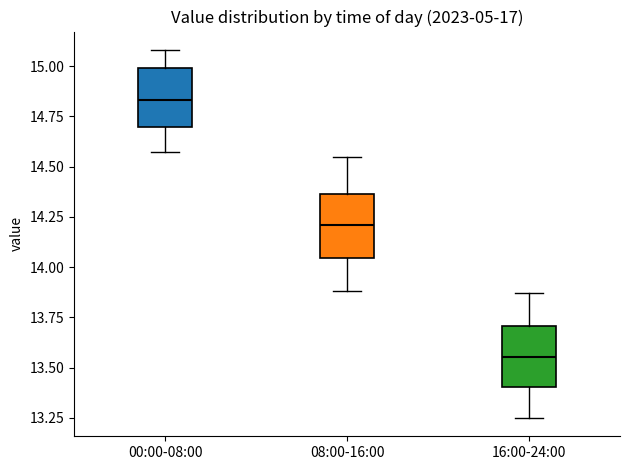

Reading left to right, transcribe this box plot: for each box, give where its median line is, the range the box spans, and where its two whiskers end, as read against the y-axis. The values are not printed on the chart, so give them approximately, as read against the axis.

00:00-08:00: median 14.85, box 14.70 to 15.00, whiskers 14.55 to 15.10
08:00-16:00: median 14.20, box 14.05 to 14.35, whiskers 13.90 to 14.55
16:00-24:00: median 13.55, box 13.40 to 13.70, whiskers 13.25 to 13.85